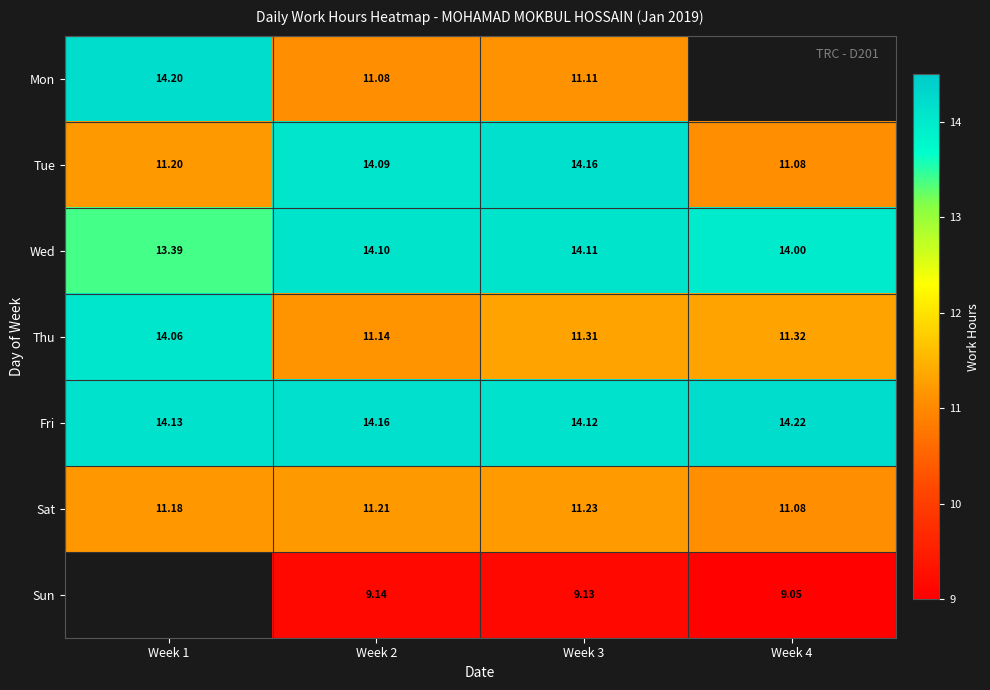

At Week 2, list the series in order from largest to smallest.

Fri, Wed, Tue, Sat, Thu, Mon, Sun